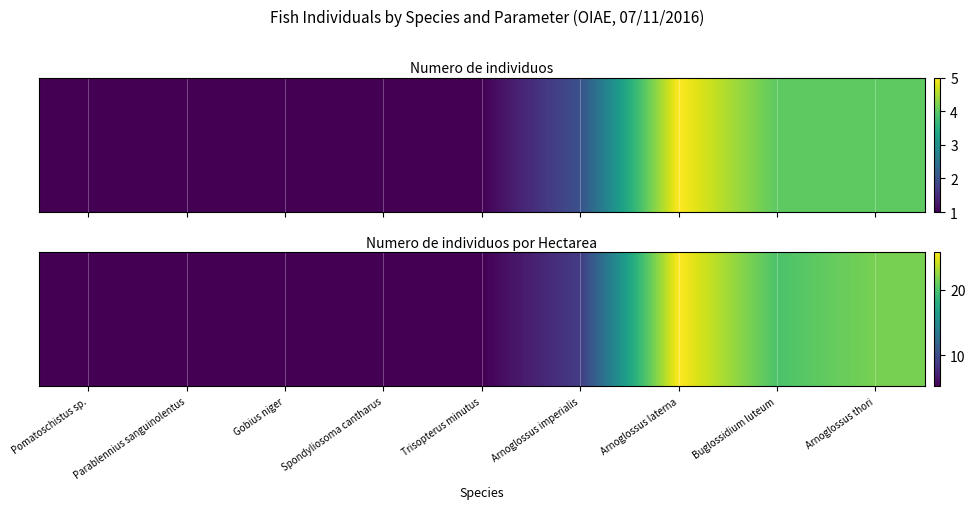

True or false: the data shows 6.1 at Arnoglossus imperialis.

False